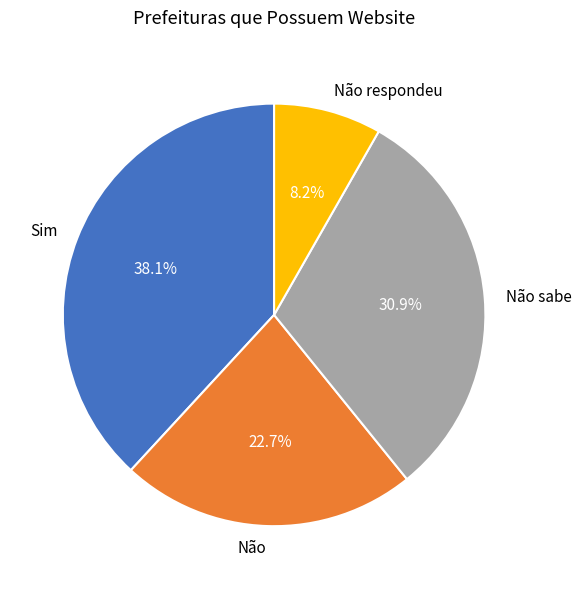

What is the ratio of the value at Não respondeu to the value at Sim?

0.2